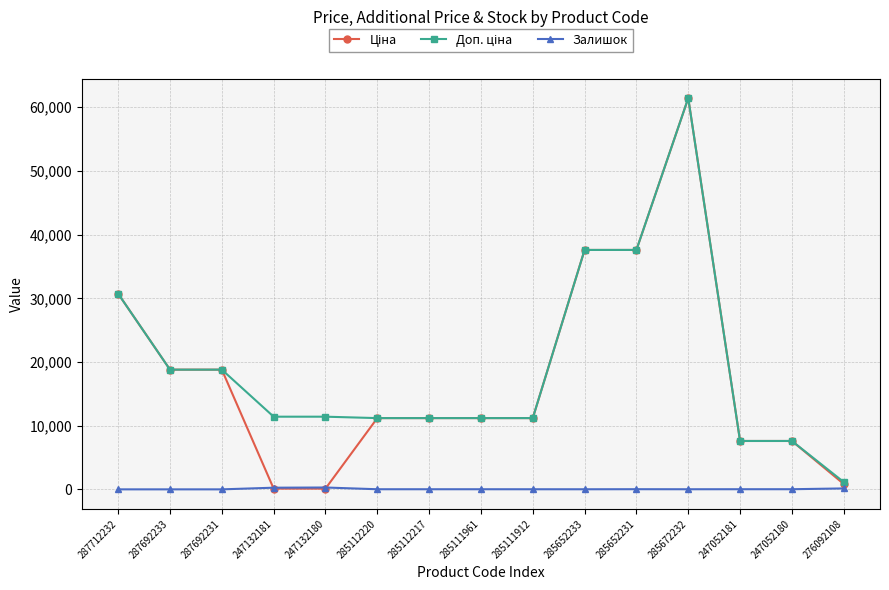

The Залишок series shows 13.0 at 285652233. True or false?

True